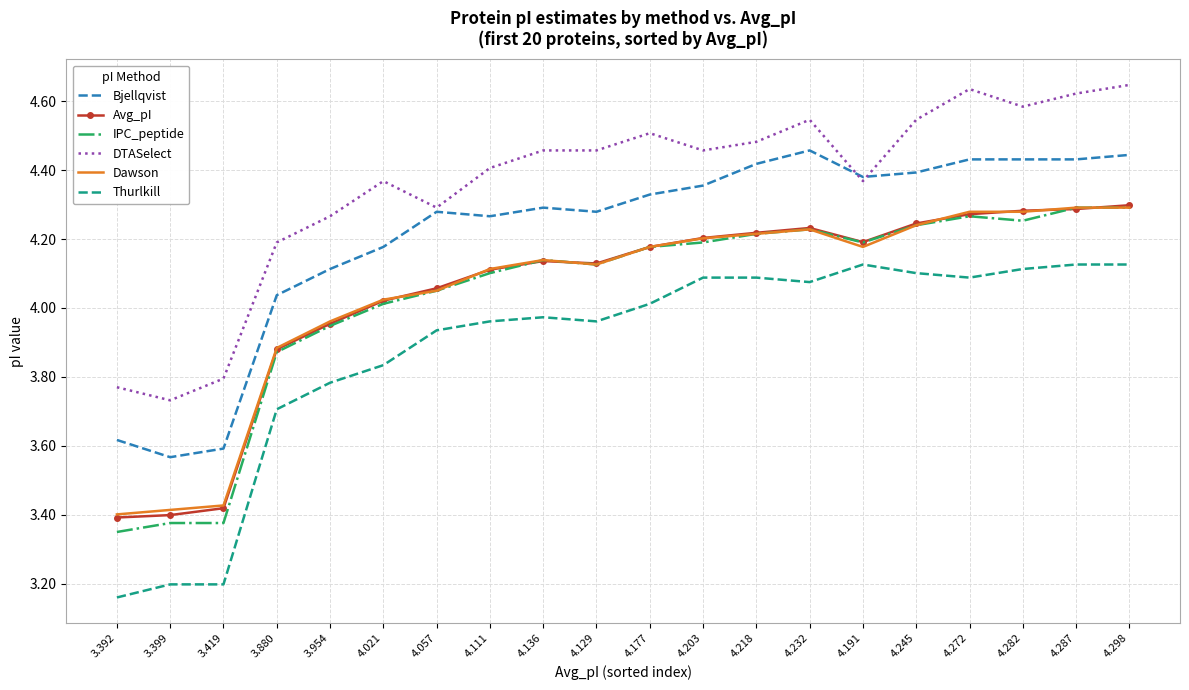

What is the spread (max minus min) of values at 3.392?

0.6